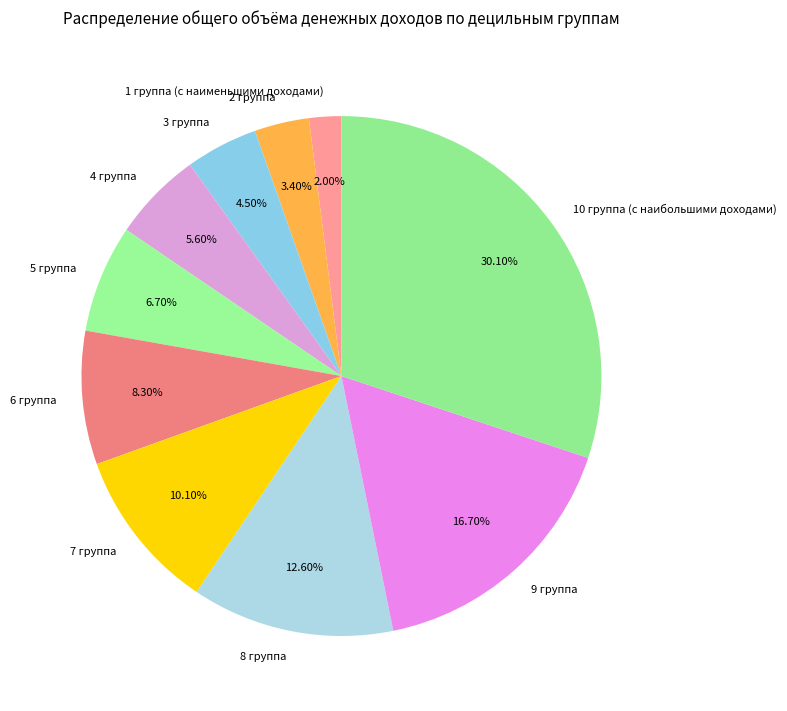

What is the largest slice in the pie chart?

10 группа (с наибольшими доходами)